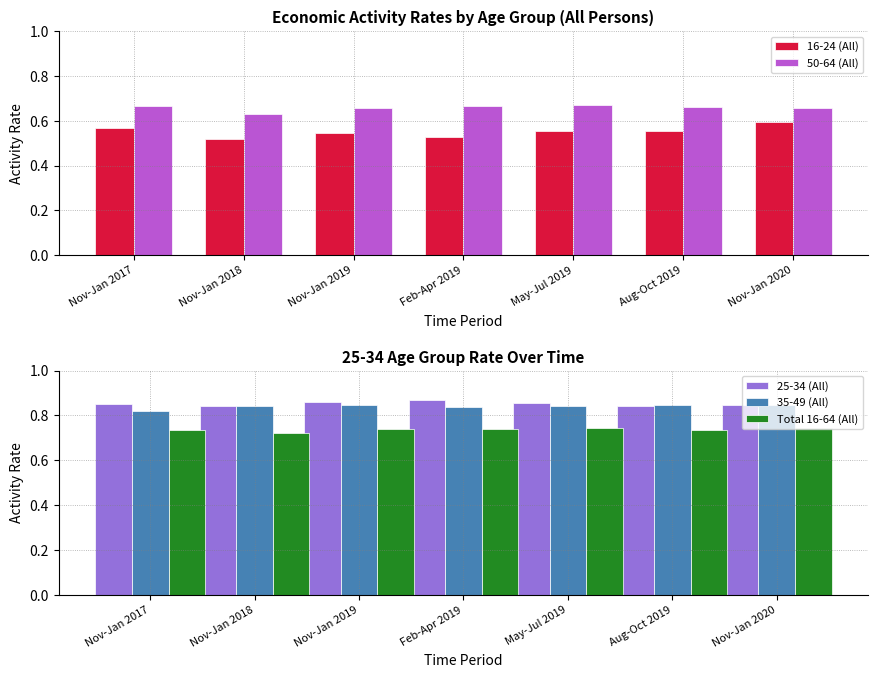

What is the maximum value for Total 16-64 (All)?

0.7